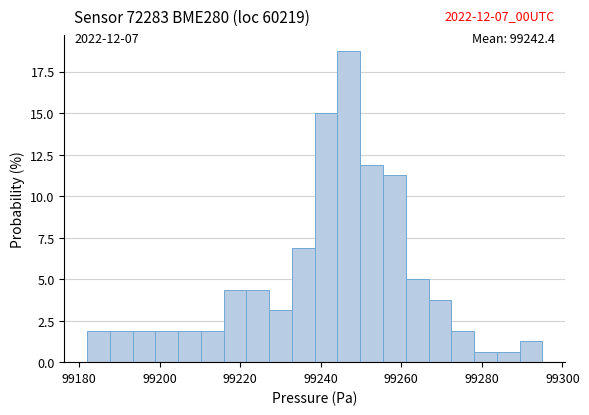

Around what value on the x-axis is the tallest bar? Give the approximate position of its centre, as read against the axis.

99246